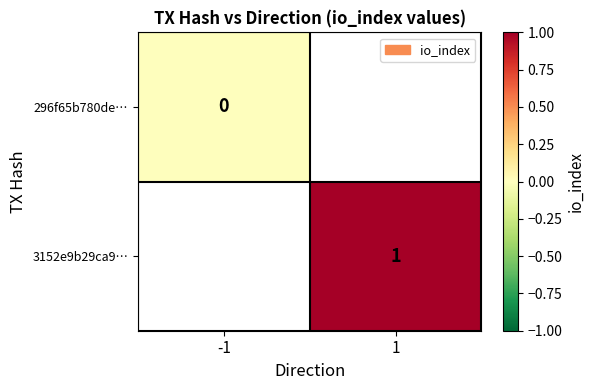

The 3152e9b29ca9… series shows 1 at 1. True or false?

True